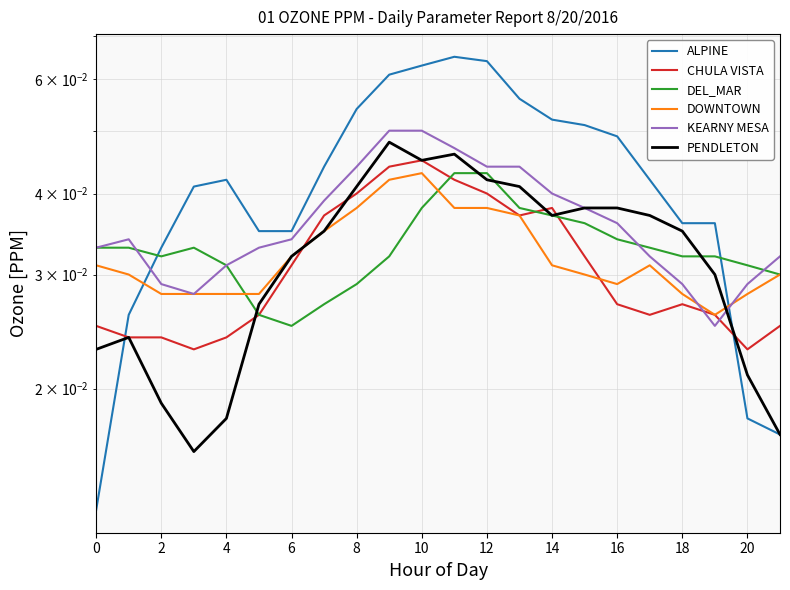

How many interior local valleys does the CHULA VISTA series have?

4